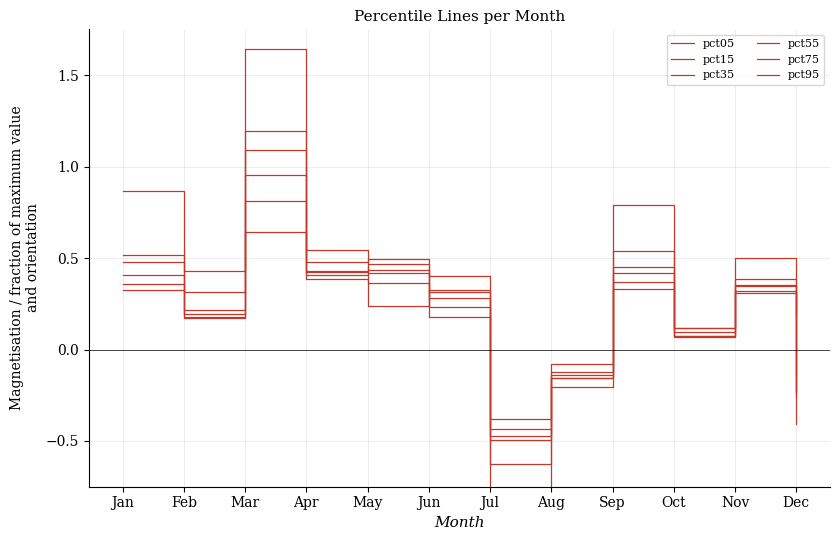

At how many categories does at least one series exceed 0?

10